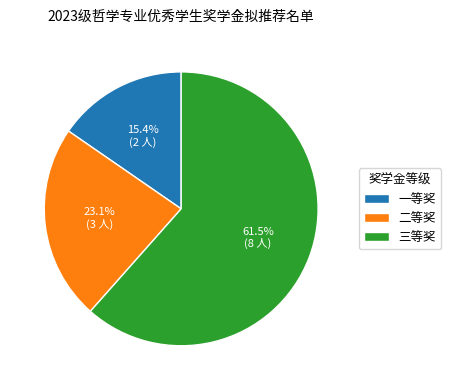

To the nearest percent, what is the combined percentage of 二等奖 and 三等奖?

85%